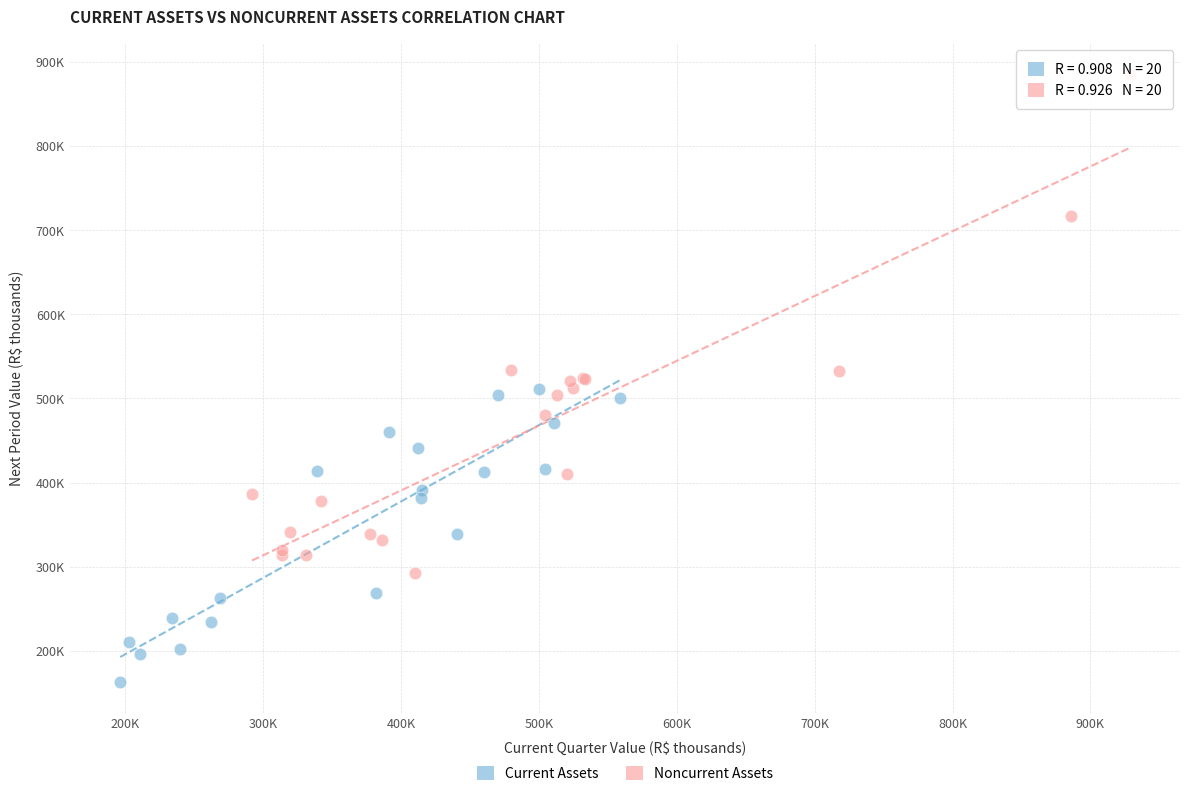

Which series has the largest Y range (max minus min)?

Noncurrent Assets